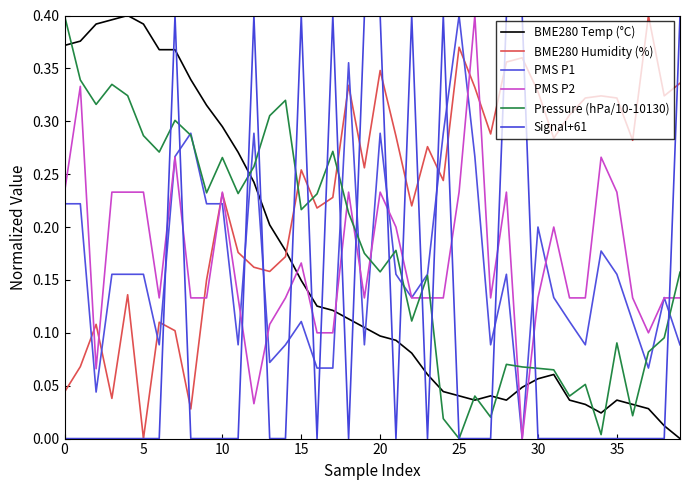

What is the difference between the second highest and second lowest values in the Pressure (hPa/10-10130) series?

0.3